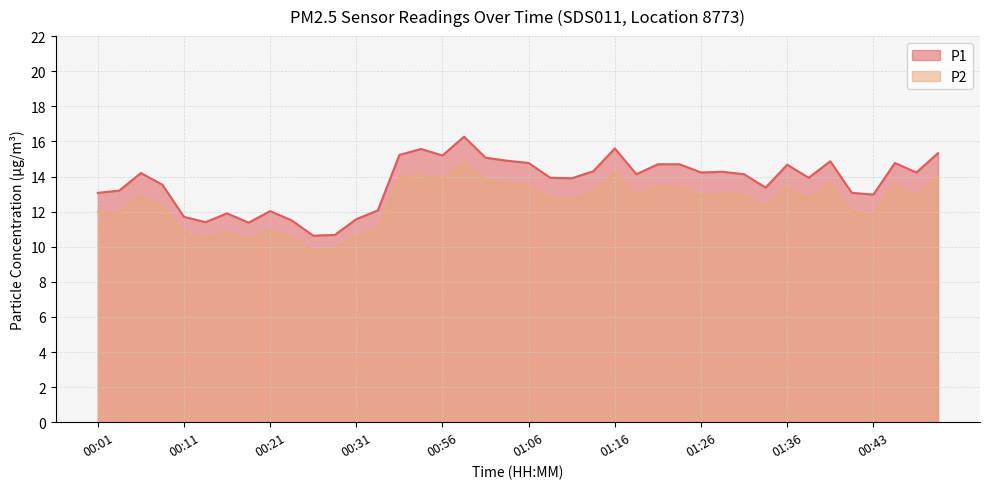

Where is the first local maximum for P1?

00:06